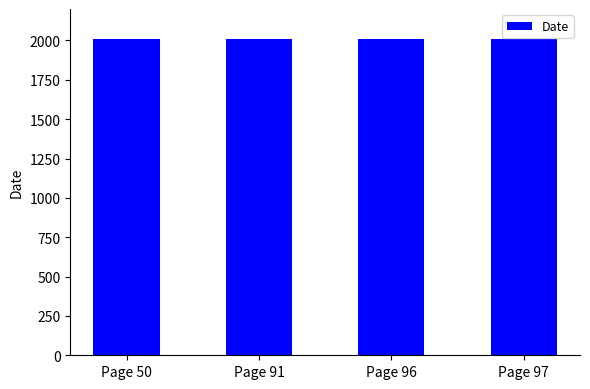

What is the value of the 1st bar from the left?

2007